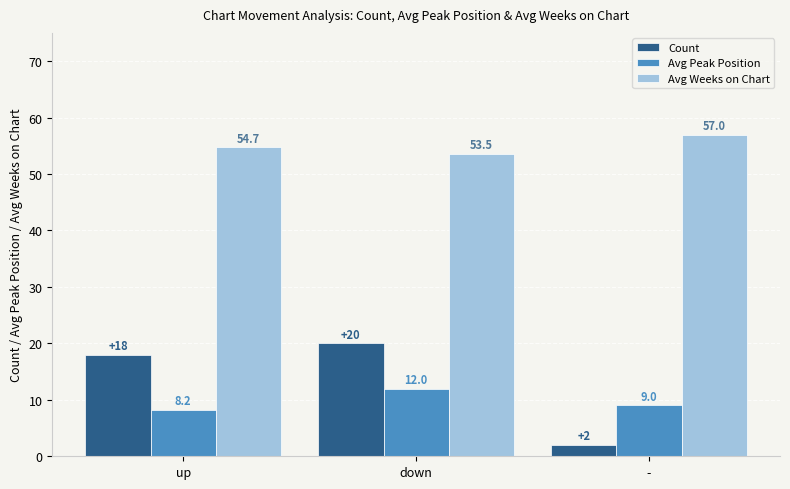

What is the smallest value displayed?

2.0